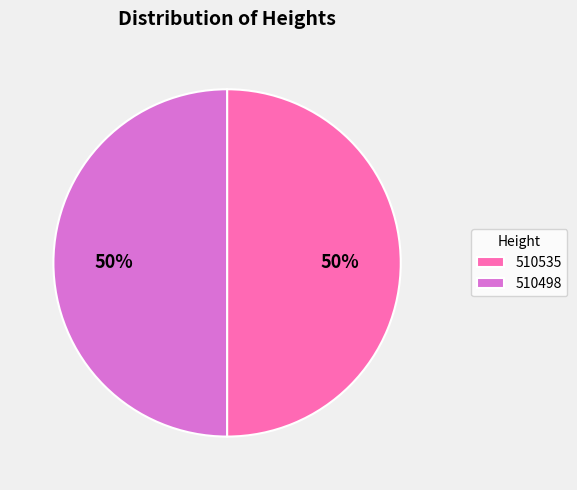

Is it true that 510535 is 50% of the pie?

True